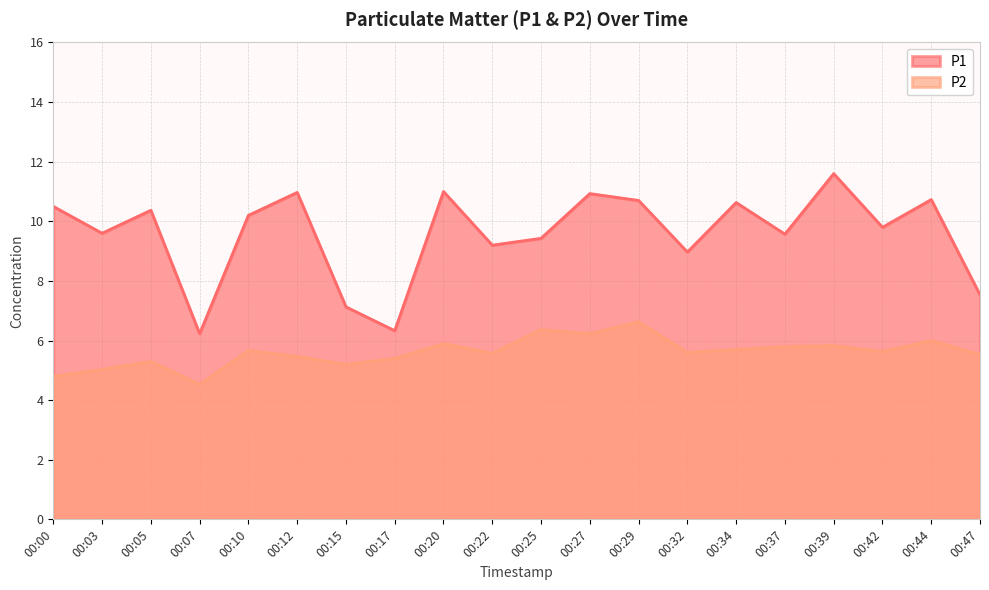

At 00:47, list the series in order from smallest to largest.

P2, P1